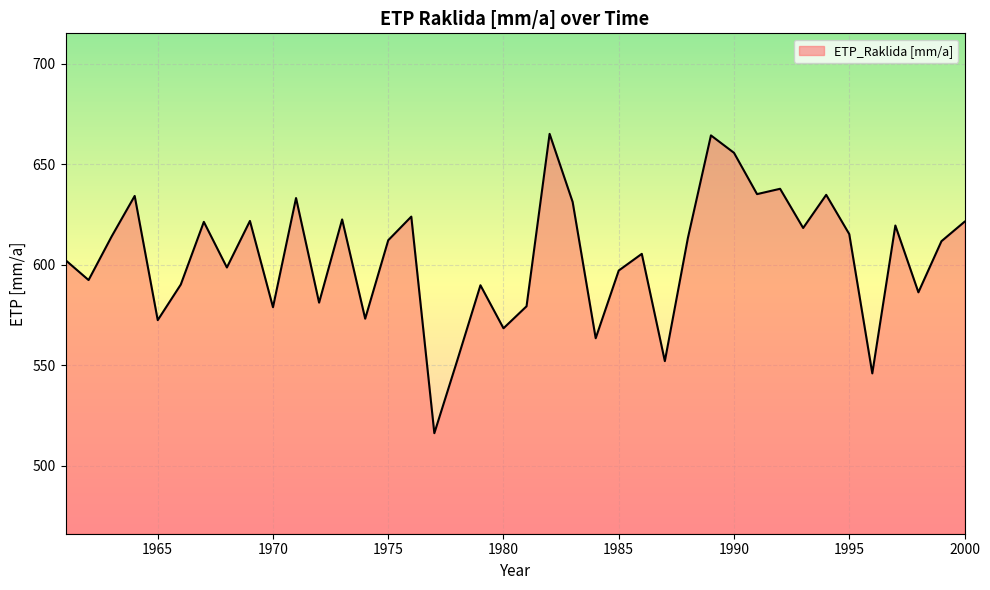

What is the difference between the maximum and minimum values?

148.9